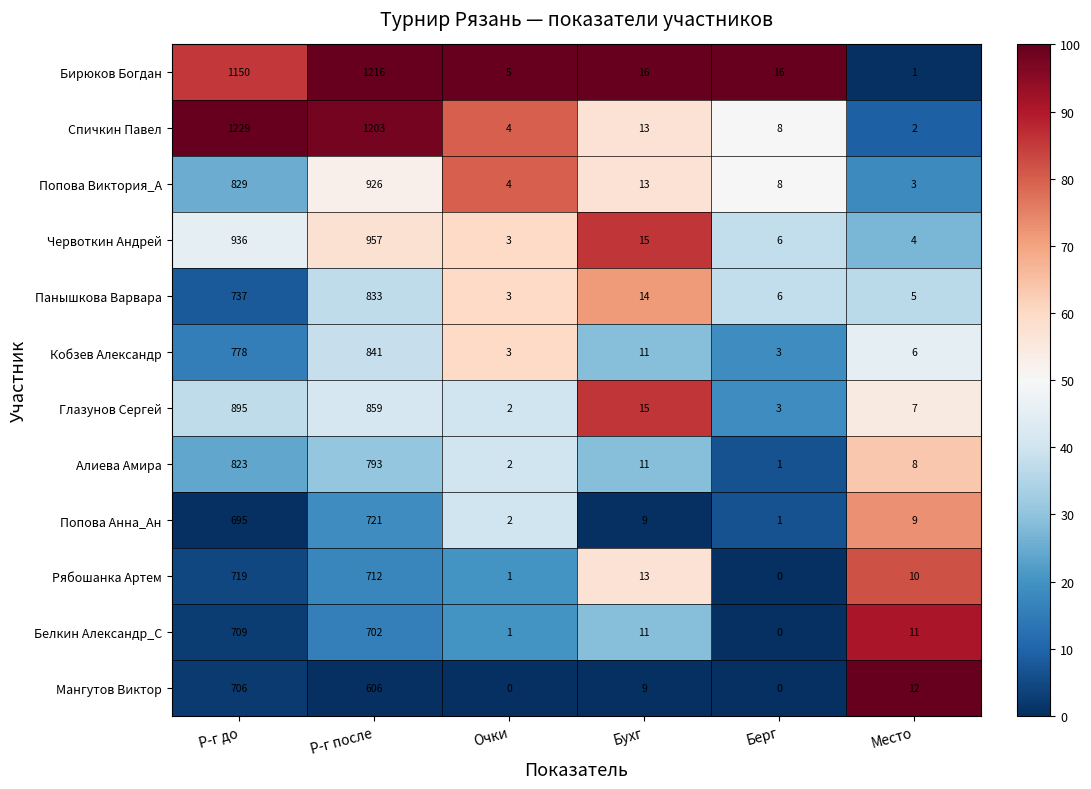

True or false: Алиева Амира has a value of 1 at Берг.

True